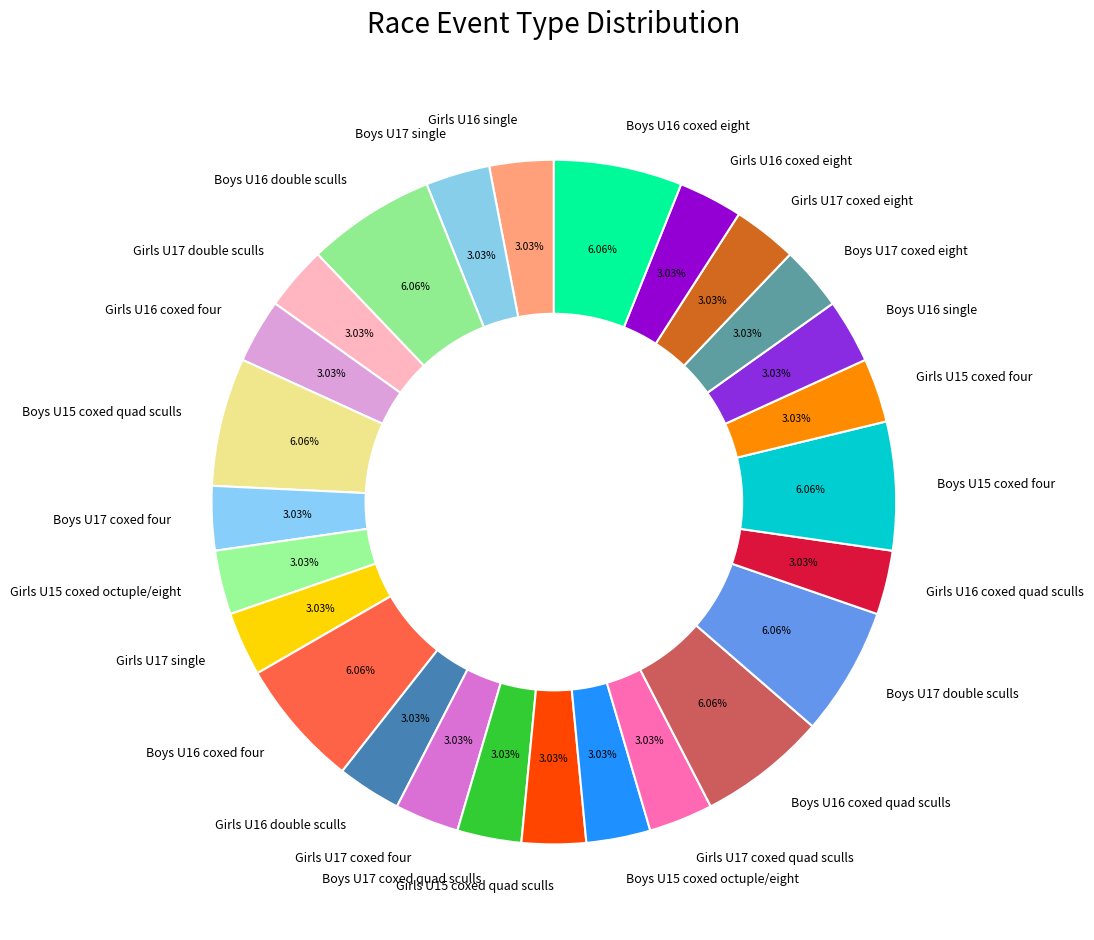

What percentage is the Boys U17 coxed eight slice, to the nearest percent?

3%